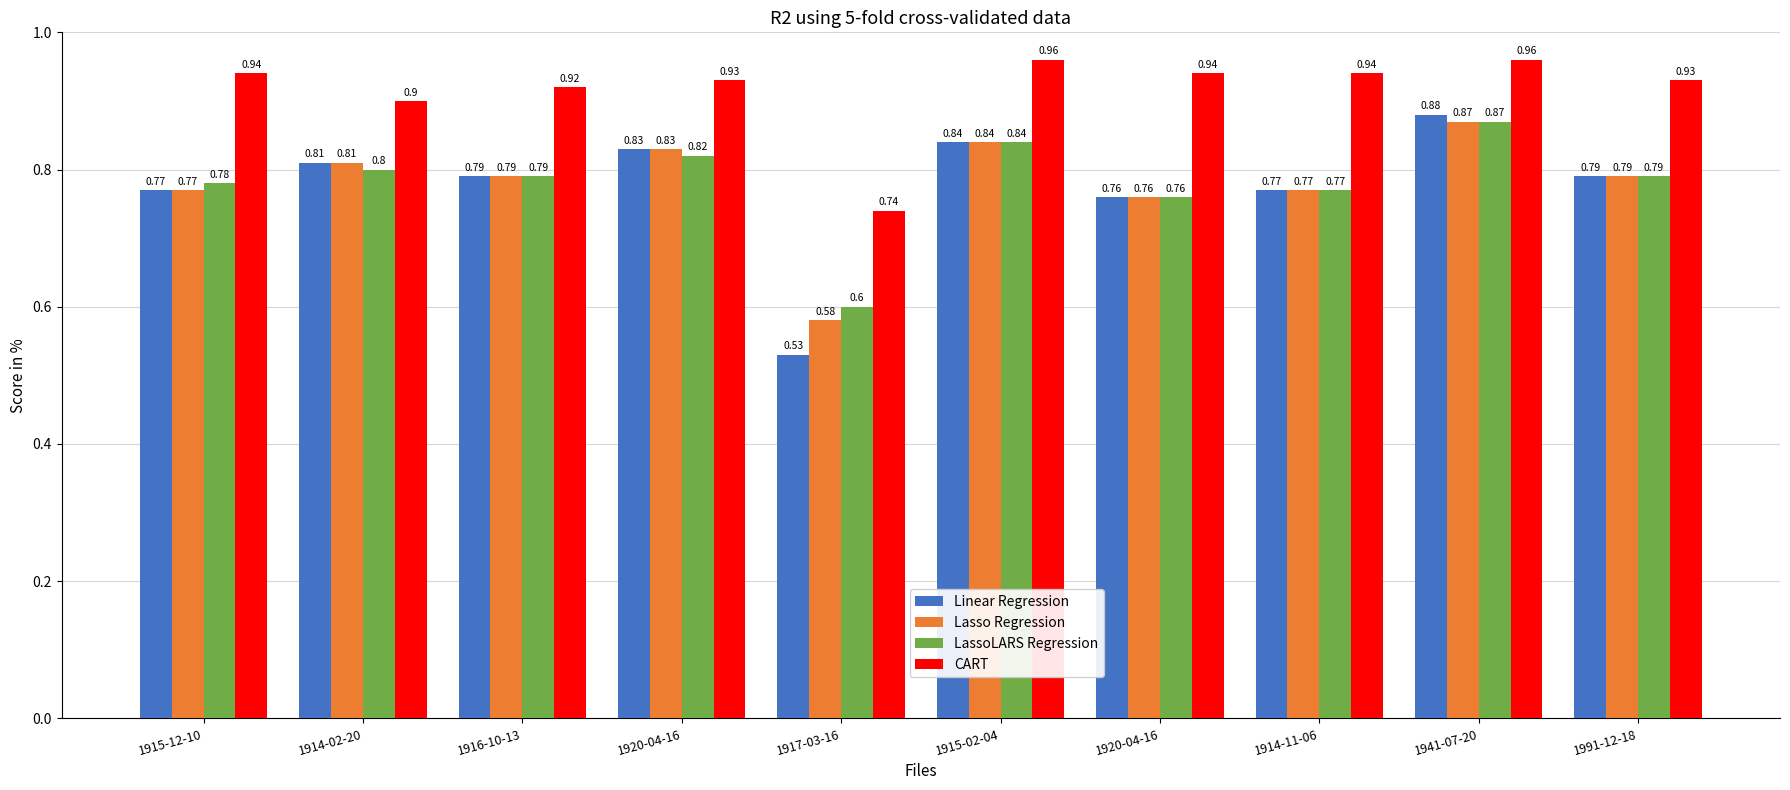

Between 1914-02-20 and 1914-11-06, which series saw the biggest shift?

Linear Regression